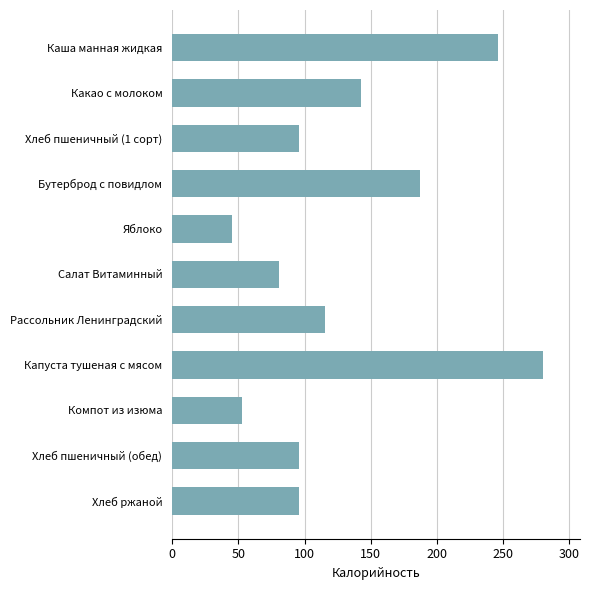

Reading top to bottom, what are all the values shown in this chart?

Каша манная жидкая=246.2	Какао с молоком=143.0	Хлеб пшеничный (1 сорт)=96.0	Бутерброд с повидлом=187.0	Яблоко=45.0	Салат Витаминный=80.6	Рассольник Ленинградский=115.2	Капуста тушеная с мясом=280.0	Компот из изюма=53.0	Хлеб пшеничный (обед)=96.0	Хлеб ржаной=96.0